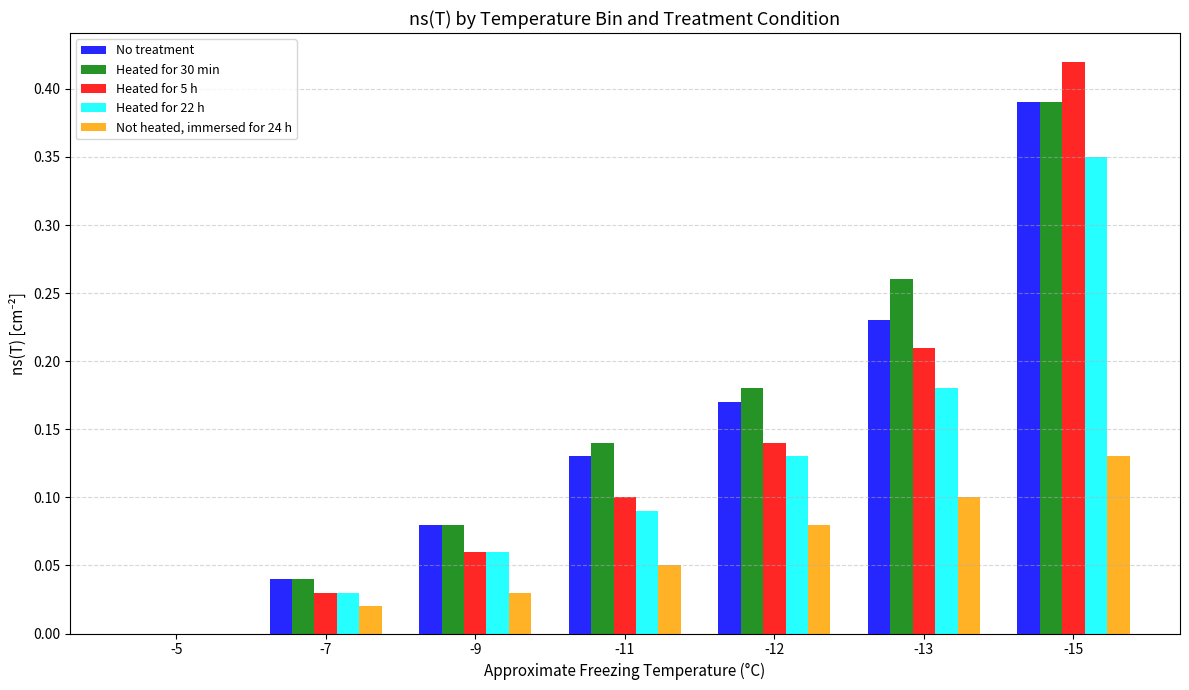

Which category has the highest value across all series?

-15